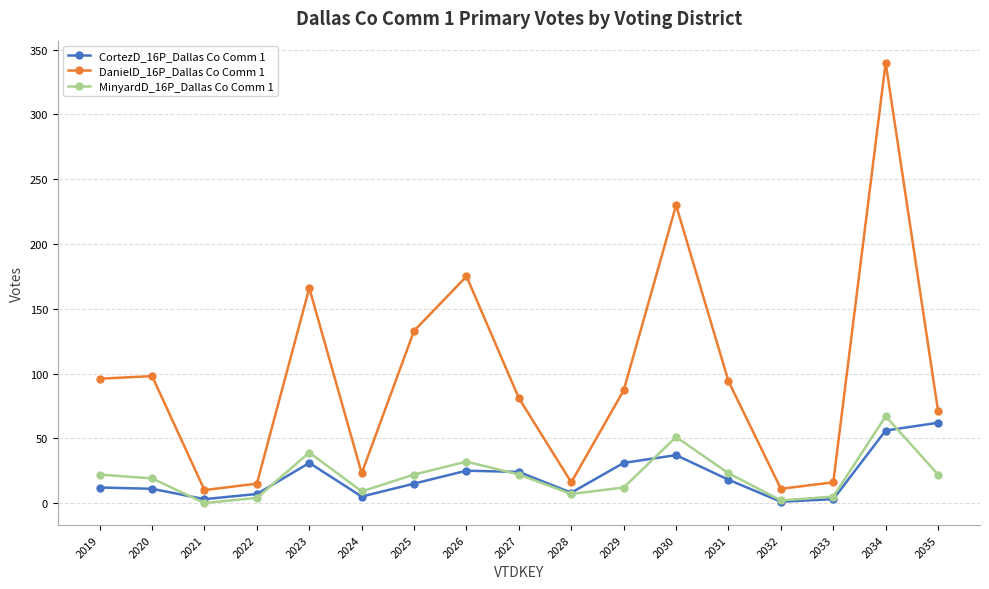

How many lines are shown in the chart?

3